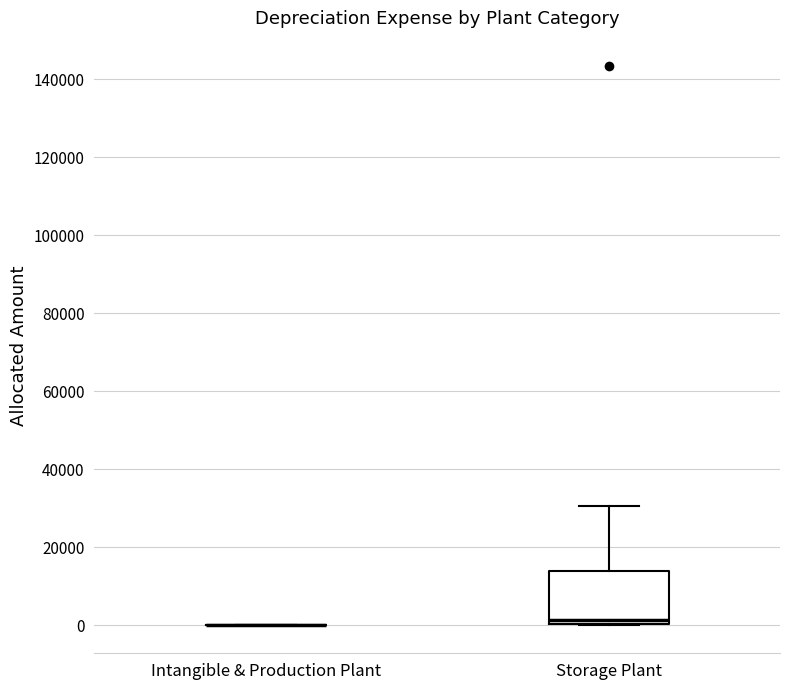

Reading left to right, read every box against the y-axis: the position of its median line, the range the box covers, and the ends of its whiskers. The values are not printed on the chart, so give them approximately, as read against the axis.

Intangible & Production Plant: box collapsed to a line at 0, whiskers 0 to 0
Storage Plant: median 2000, box 0 to 14000, whiskers 0 to 30000